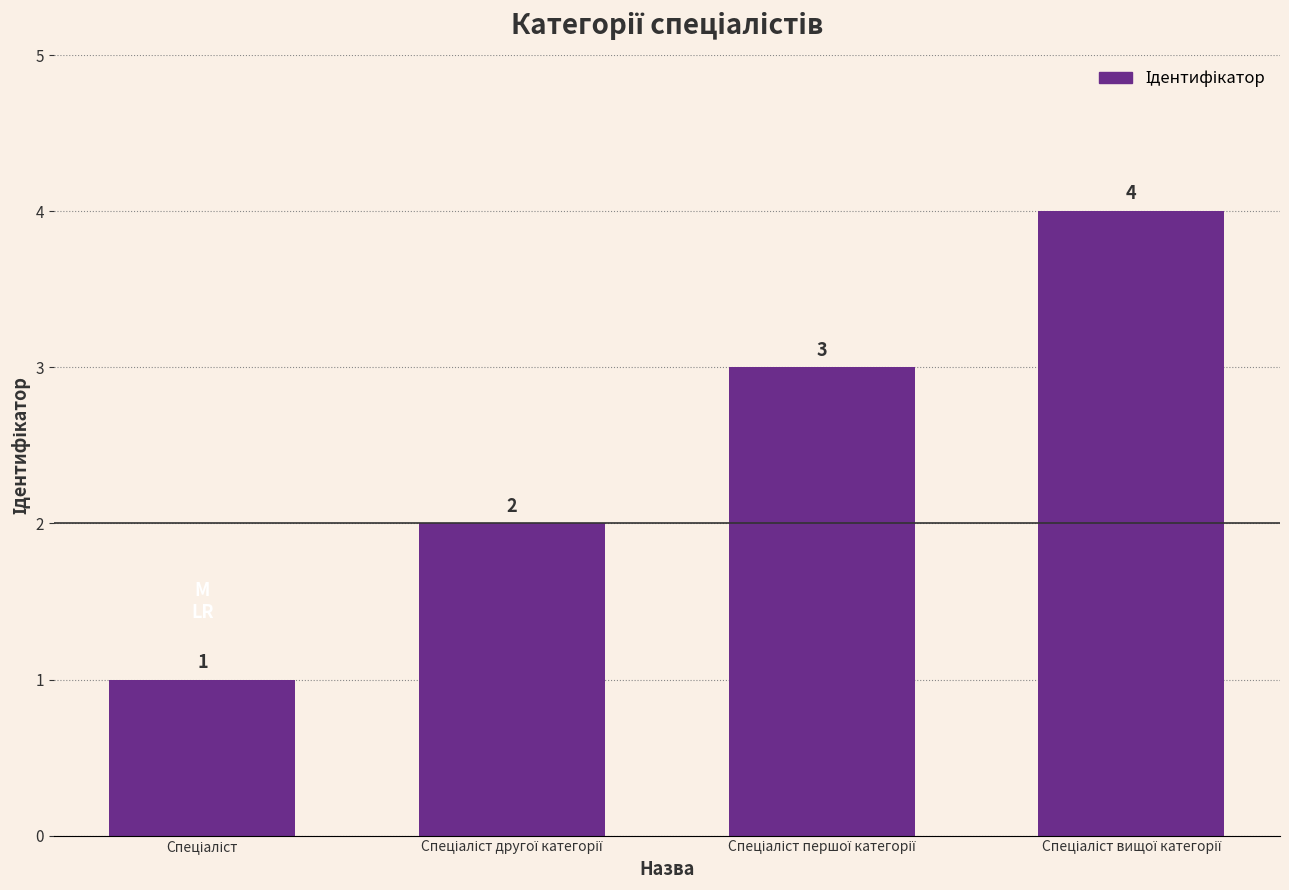

What is the value of the 4th bar from the left?

4